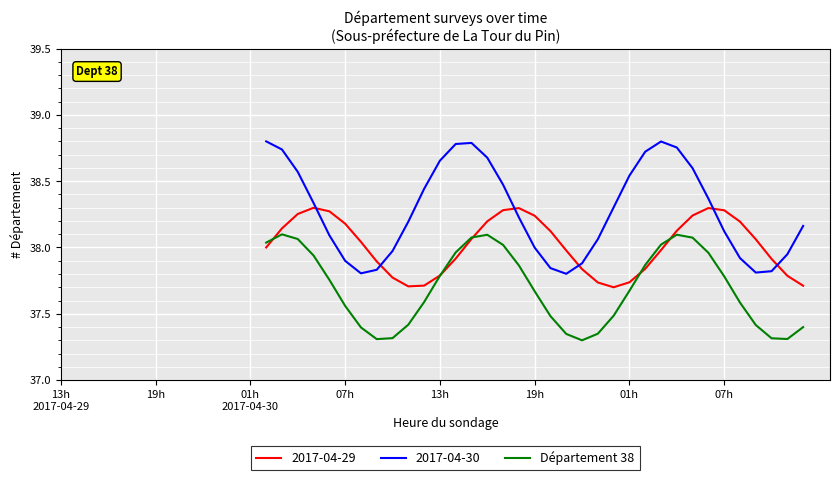

True or false: 2017-04-30 and Département 38 cross at least once.

False